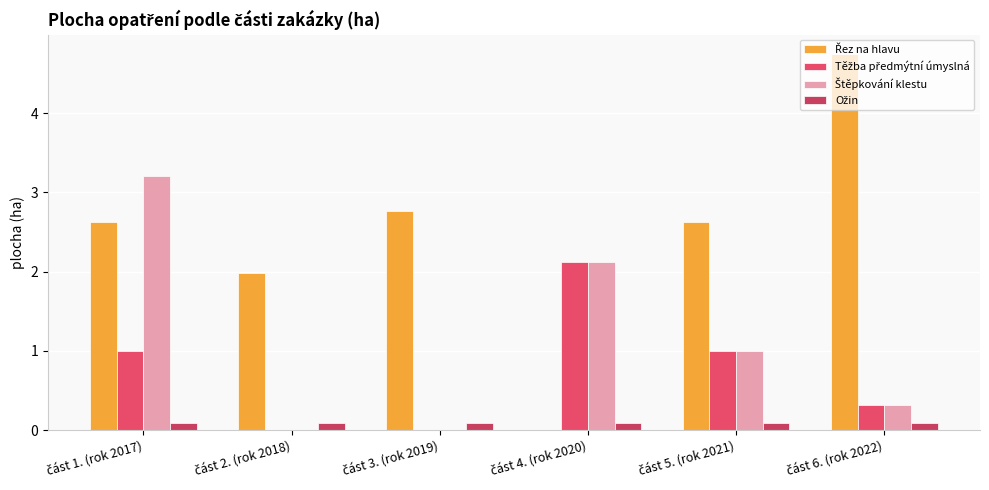

What is the spread (max minus min) of values at část 2. (rok 2018)?

2.0